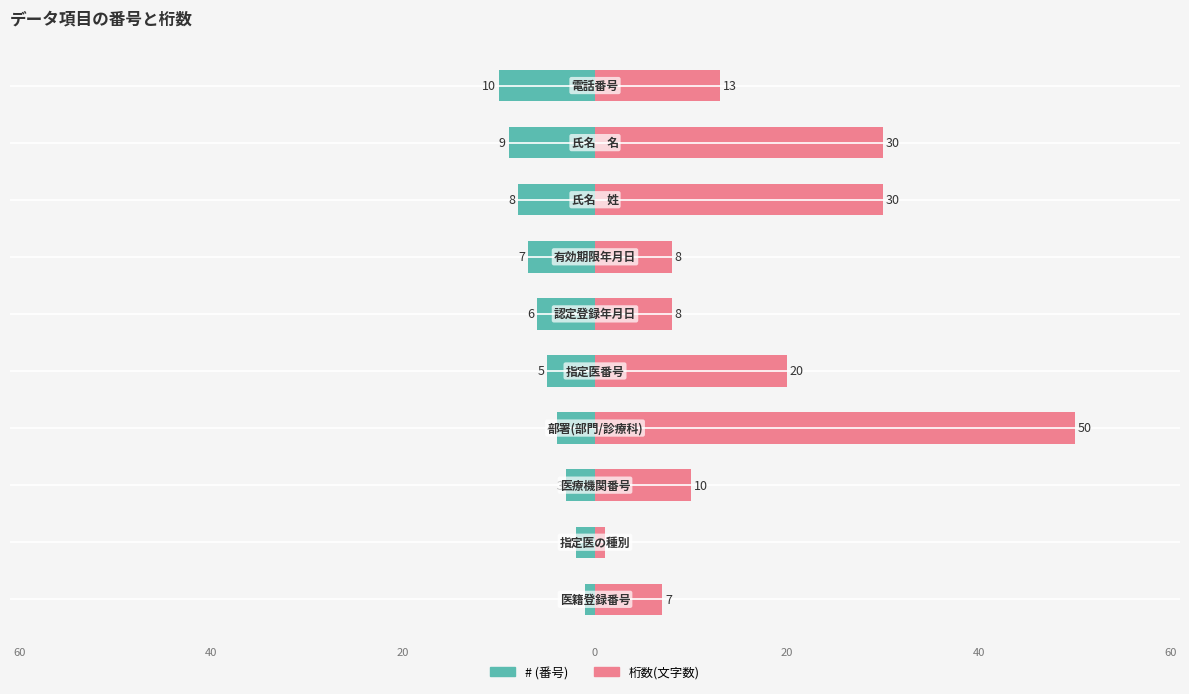

How many series are shown in this chart?

2